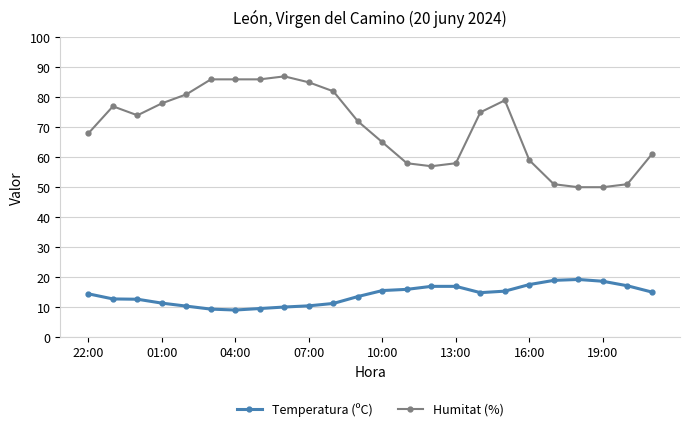

Rank the series by their maximum value, from lowest to highest.

Temperatura (ºC), Humitat (%)